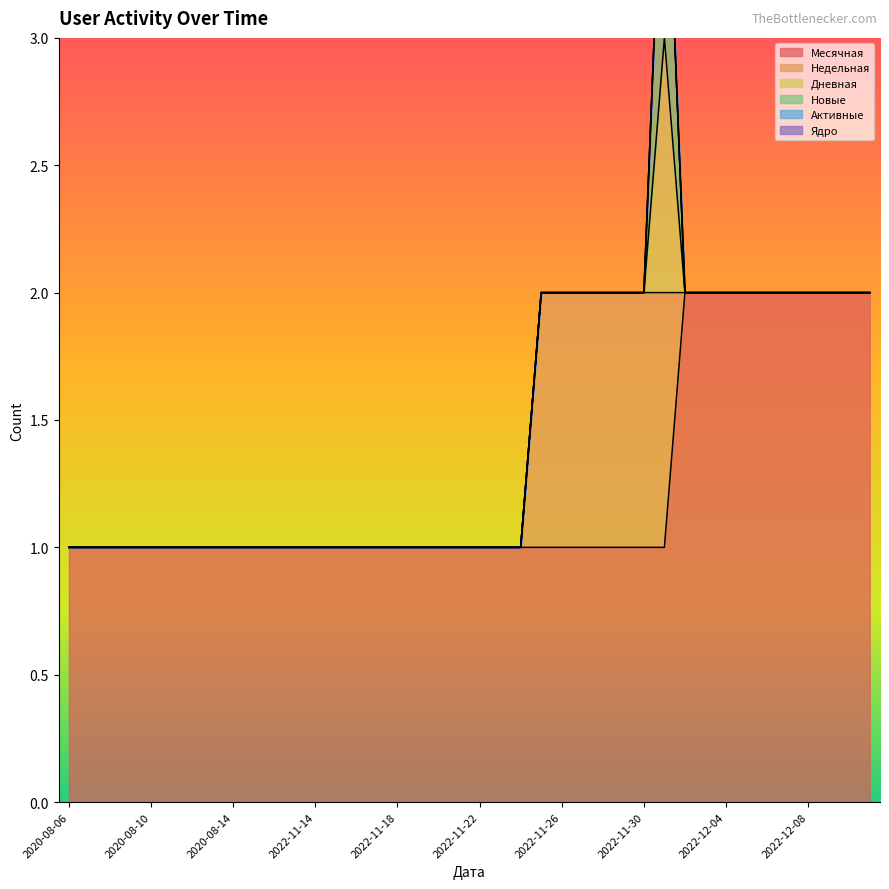

What are all the series names shown in the legend?

Месячная, Недельная, Дневная, Новые, Активные, Ядро